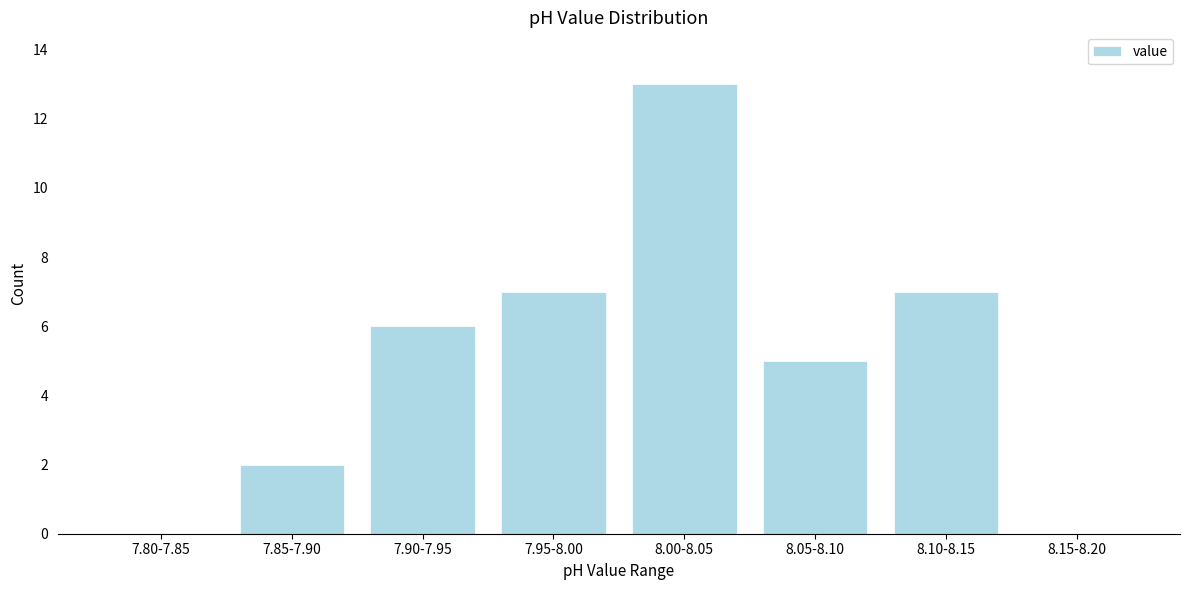

Reading right to left, list all the values displayed in this chart.

8.15-8.20=0	8.10-8.15=7	8.05-8.10=5	8.00-8.05=13	7.95-8.00=7	7.90-7.95=6	7.85-7.90=2	7.80-7.85=0